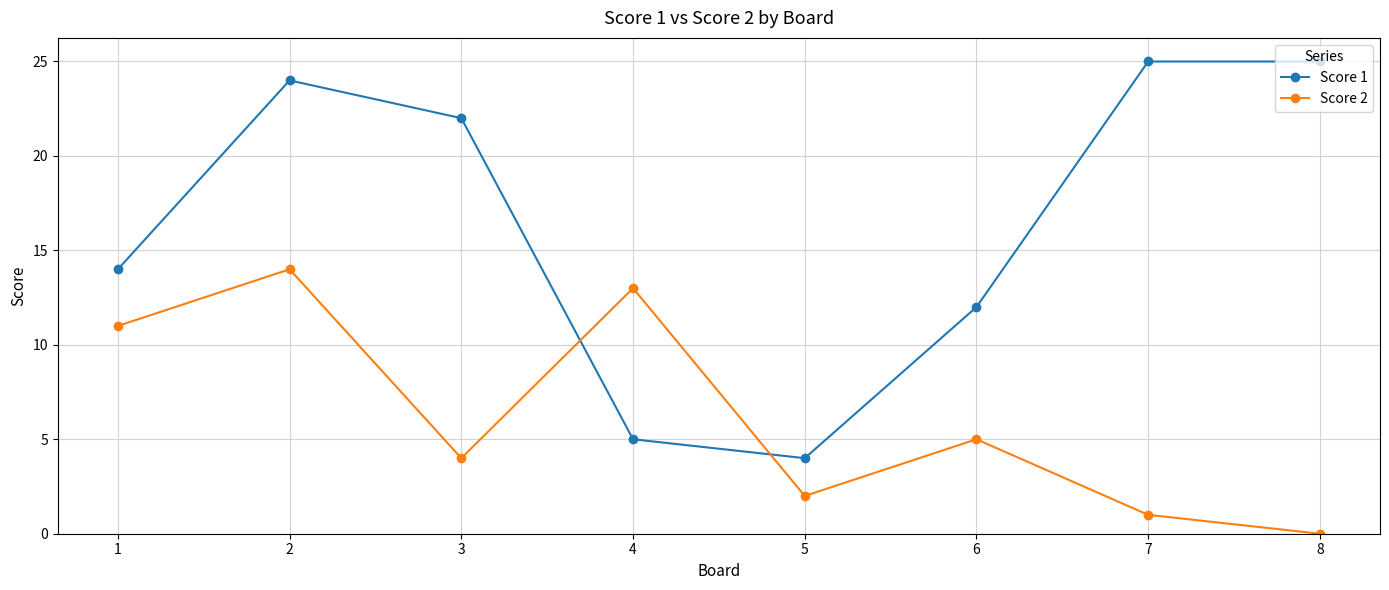

At 2, list the series in order from largest to smallest.

Score 1, Score 2